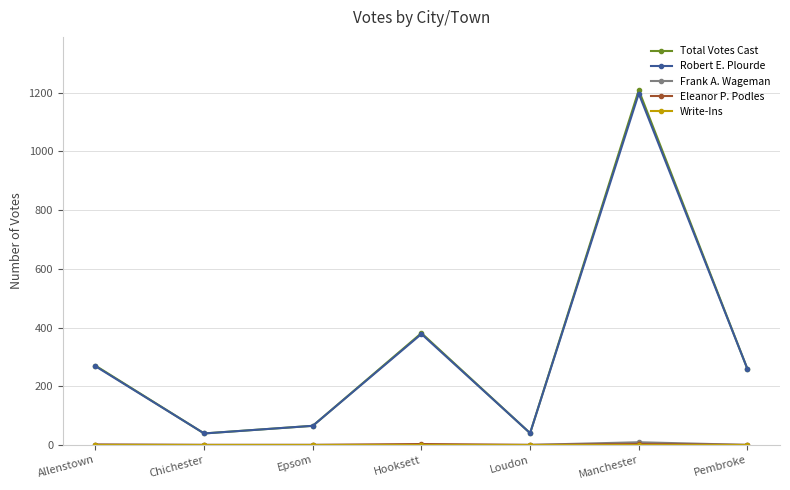

What is the label of the 1st point from the left?

Allenstown